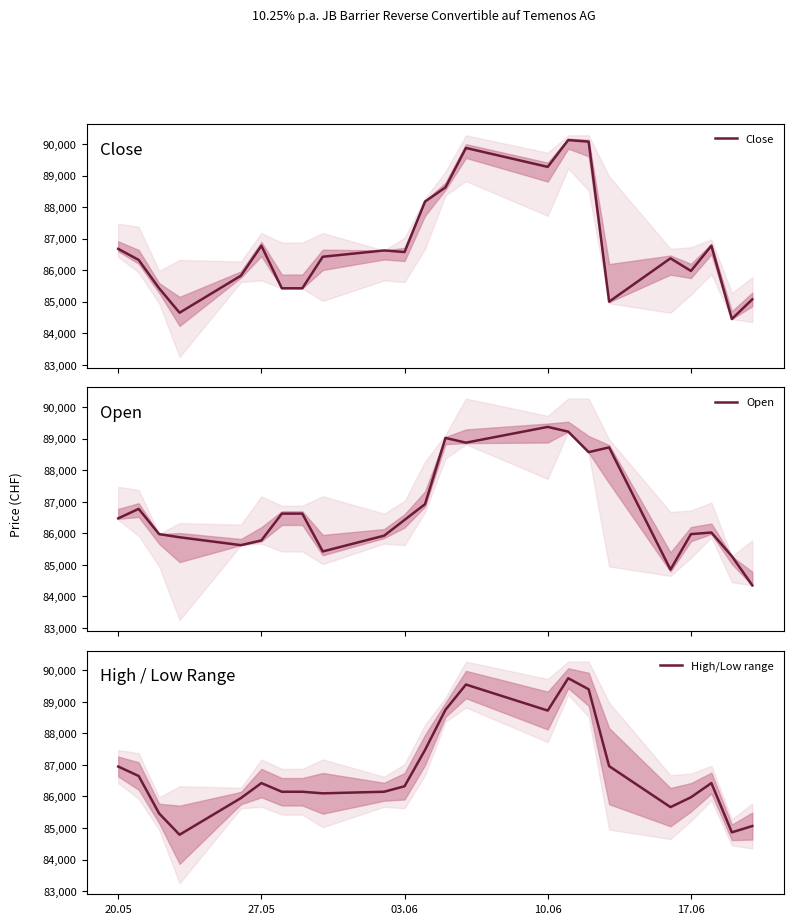

How many data points in High/Low range are less than 86325?

11